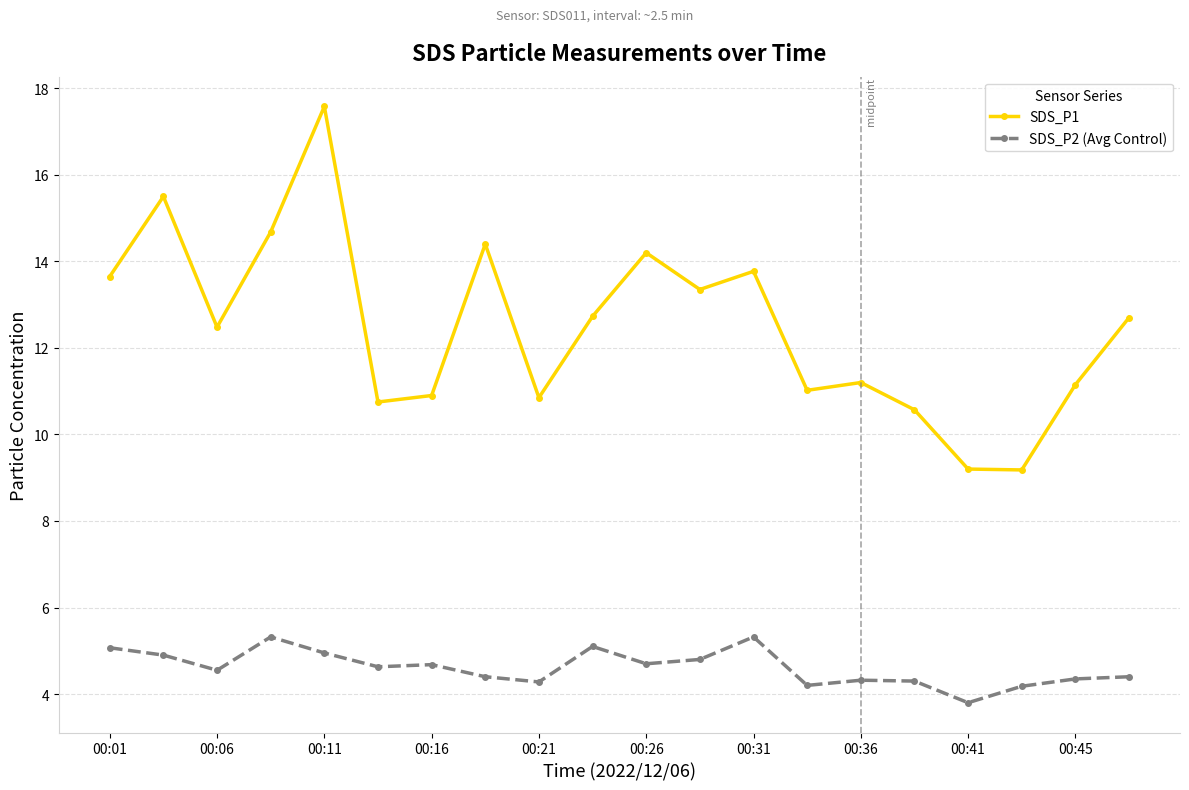

True or false: SDS_P1 and SDS_P2 (Avg Control) intersect in this chart.

False